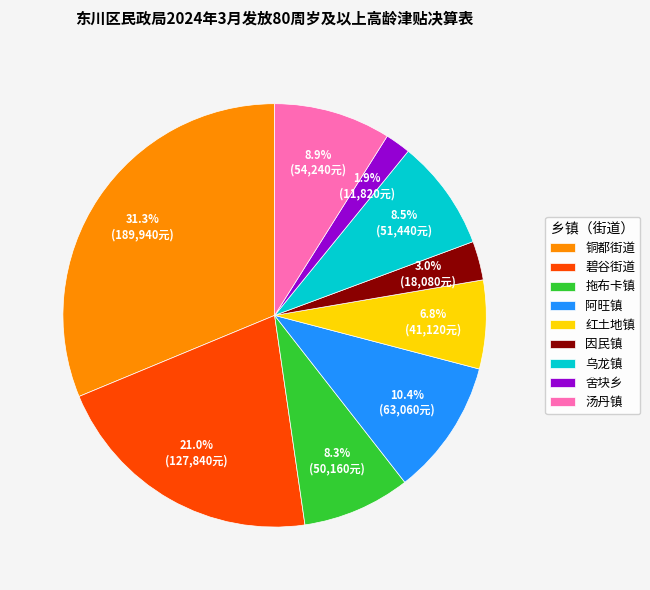

Between 铜都街道 and 汤丹镇, which is larger?

铜都街道